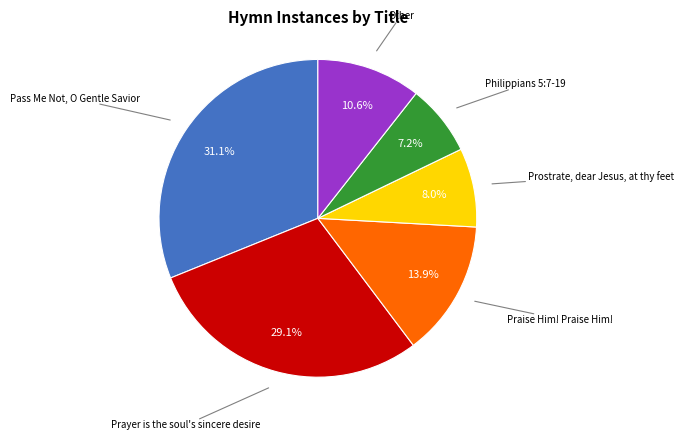

To the nearest percent, what is the difference between the largest and smallest slice percentages?

24%